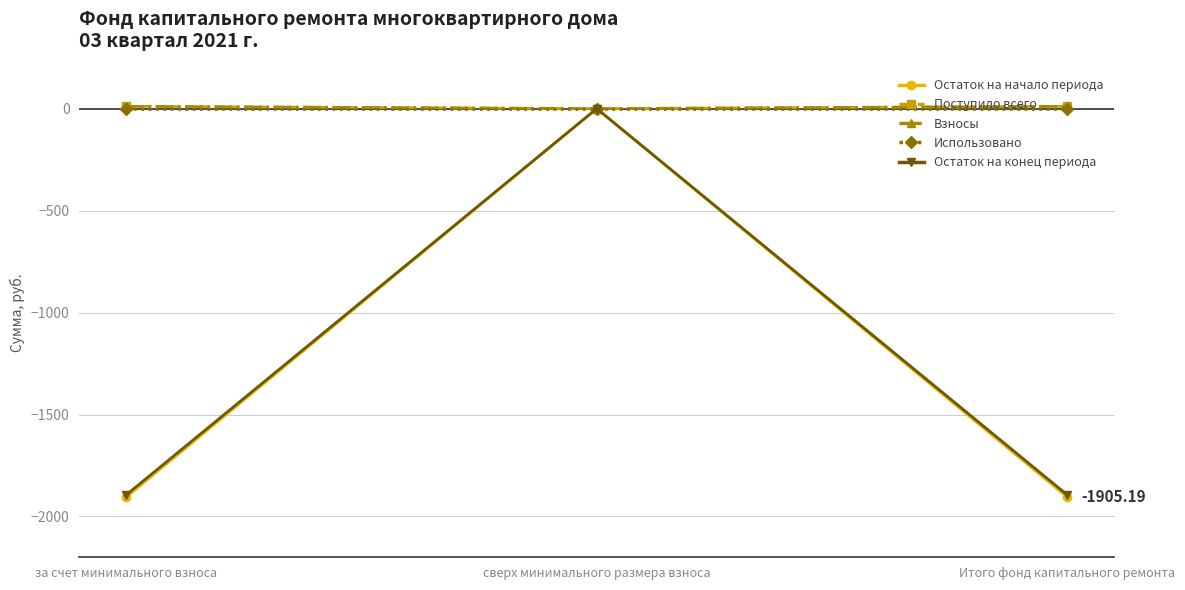

Which series changed the most between сверх минимального размера взноса and Итого фонд капитального ремонта?

Остаток на начало периода